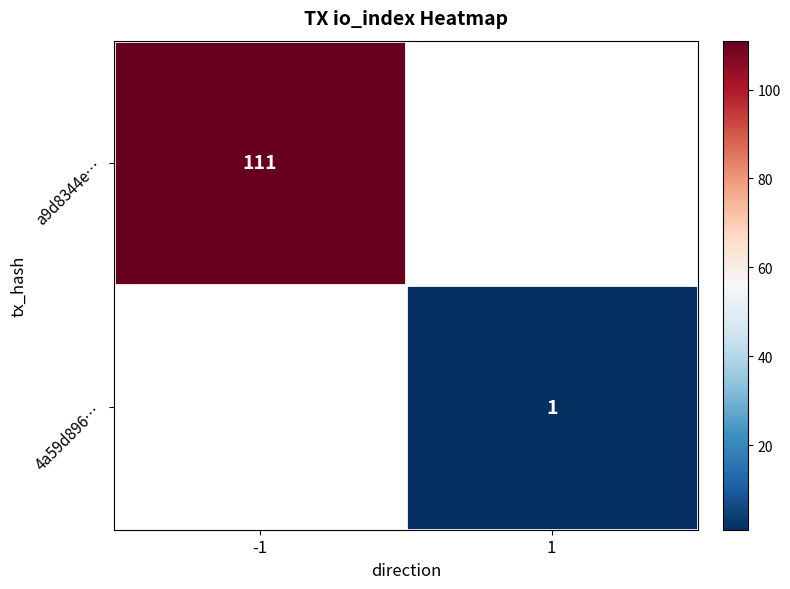

Is it true that a9d8344e… equals 111 at -1?

True